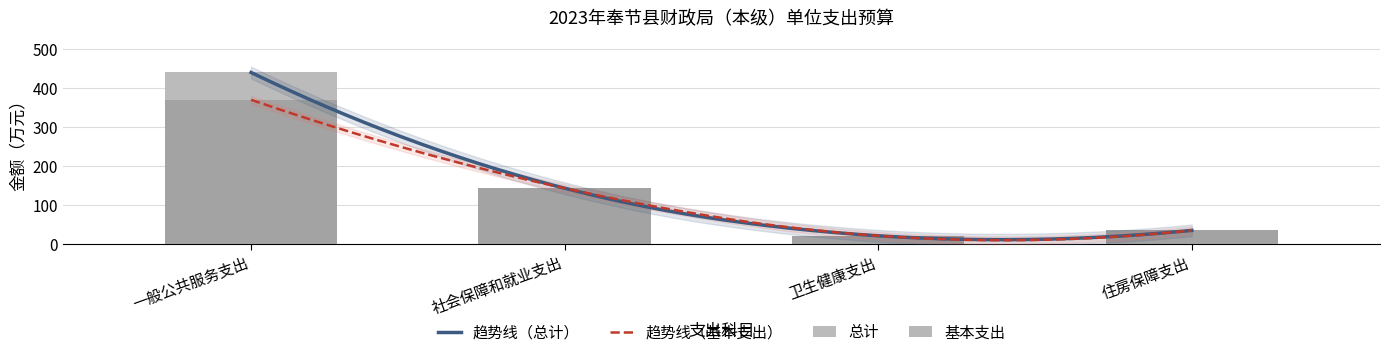

Does the chart contain stacked bars?

No